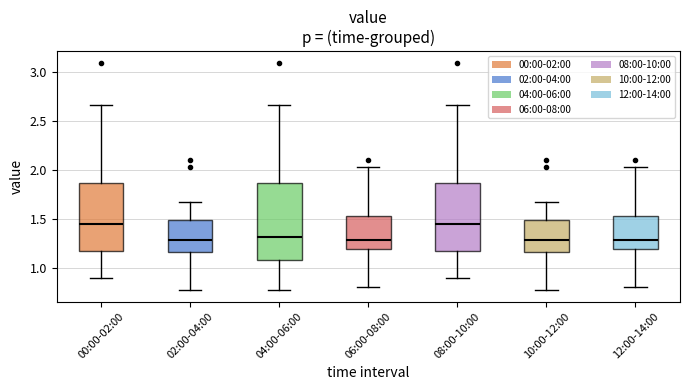

Reading left to right, read every box against the y-axis: the position of its median line, the range the box covers, and the ends of its whiskers. The values are not printed on the chart, so give them approximately, as read against the axis.

00:00-02:00: median 1.45, box 1.20 to 1.85, whiskers 0.90 to 2.65
02:00-04:00: median 1.30, box 1.15 to 1.50, whiskers 0.75 to 1.65
04:00-06:00: median 1.30, box 1.10 to 1.85, whiskers 0.75 to 2.65
06:00-08:00: median 1.30, box 1.20 to 1.55, whiskers 0.80 to 2.05
08:00-10:00: median 1.45, box 1.20 to 1.85, whiskers 0.90 to 2.65
10:00-12:00: median 1.30, box 1.15 to 1.50, whiskers 0.75 to 1.65
12:00-14:00: median 1.30, box 1.20 to 1.55, whiskers 0.80 to 2.05